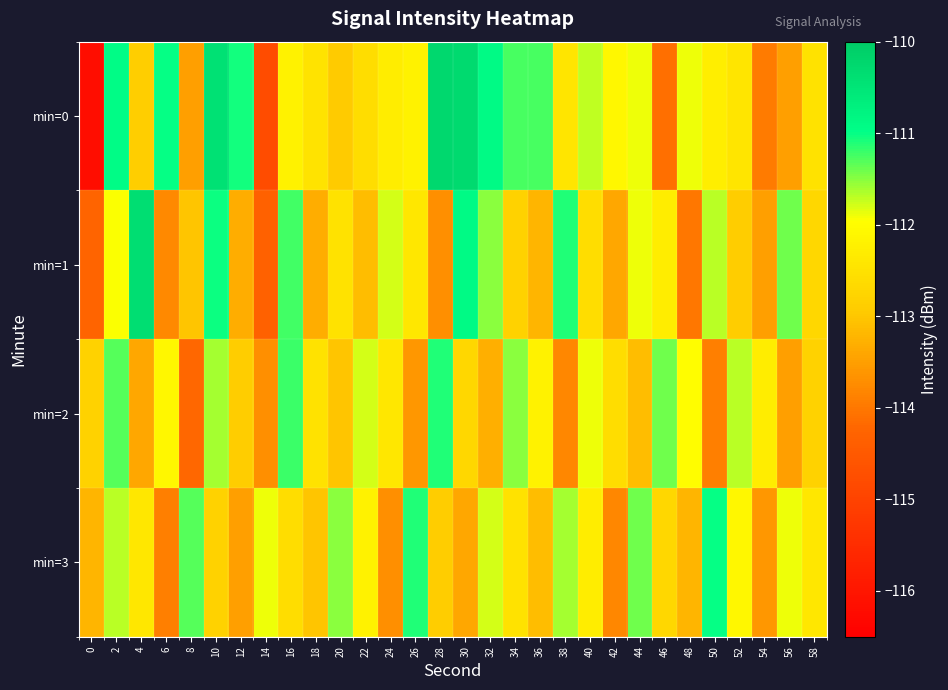

At how many categories does at least one series exceed -113?

30